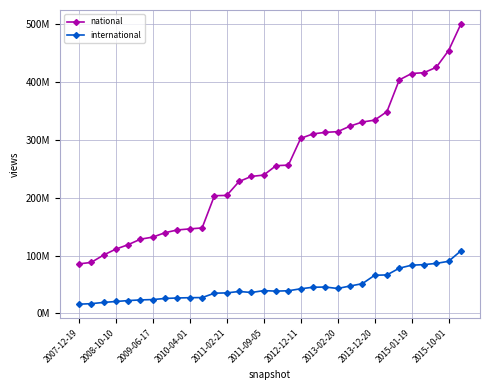

What are all the series names shown in the legend?

national, international